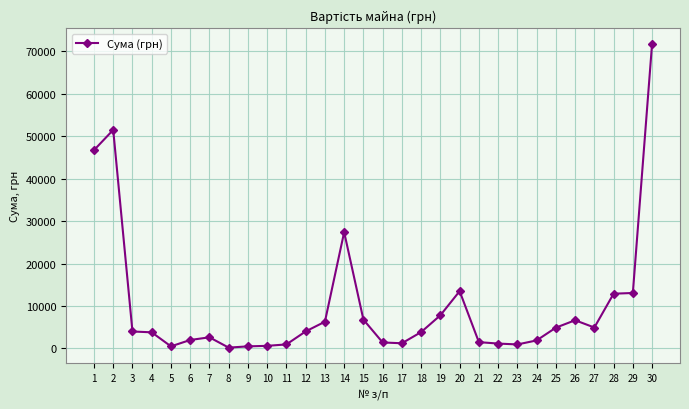

Between 17 and 18, which is larger?

18